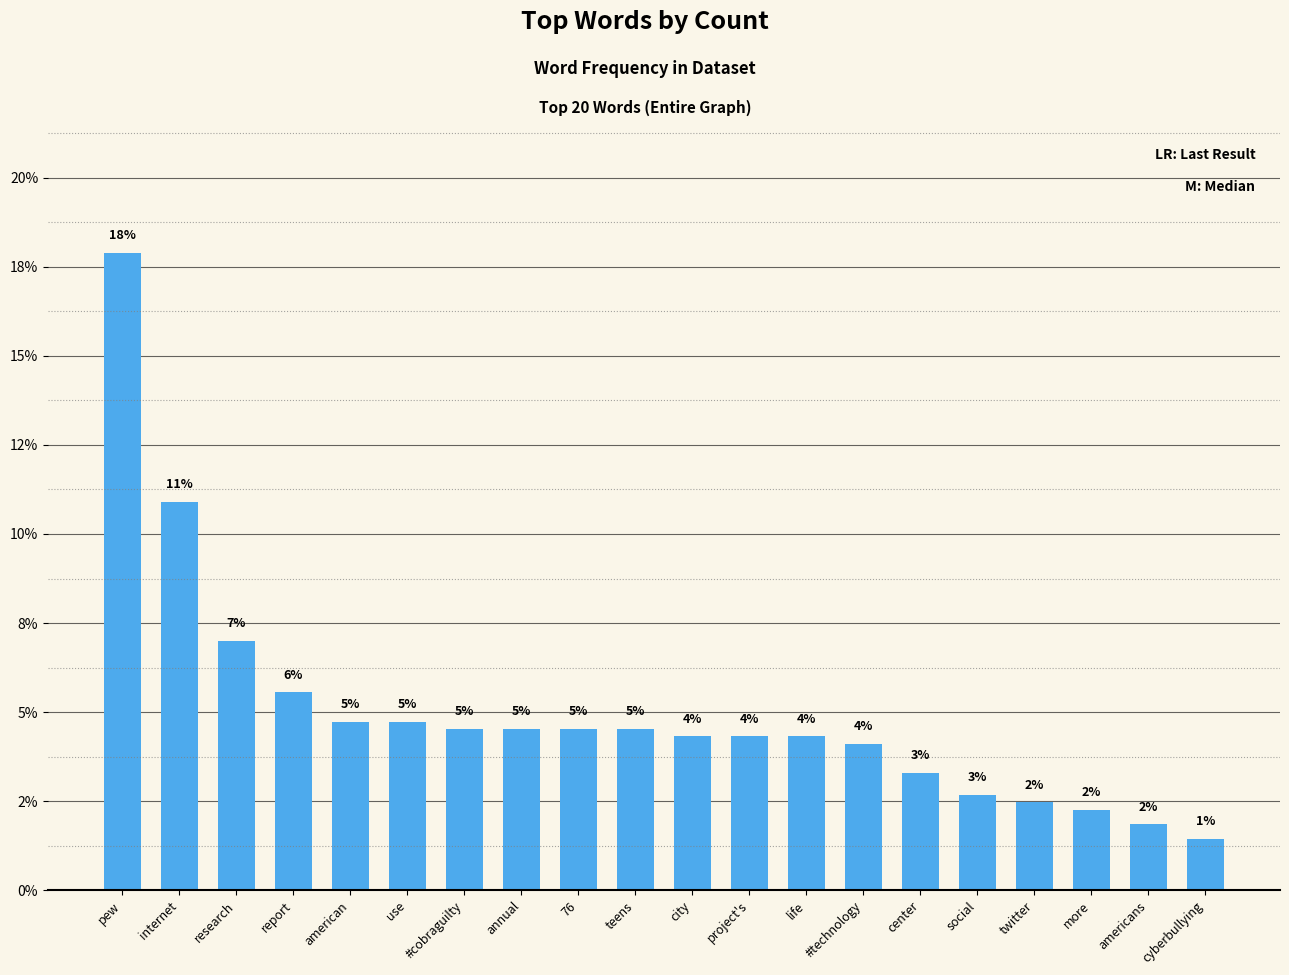

Where does the data first go above 4?

pew